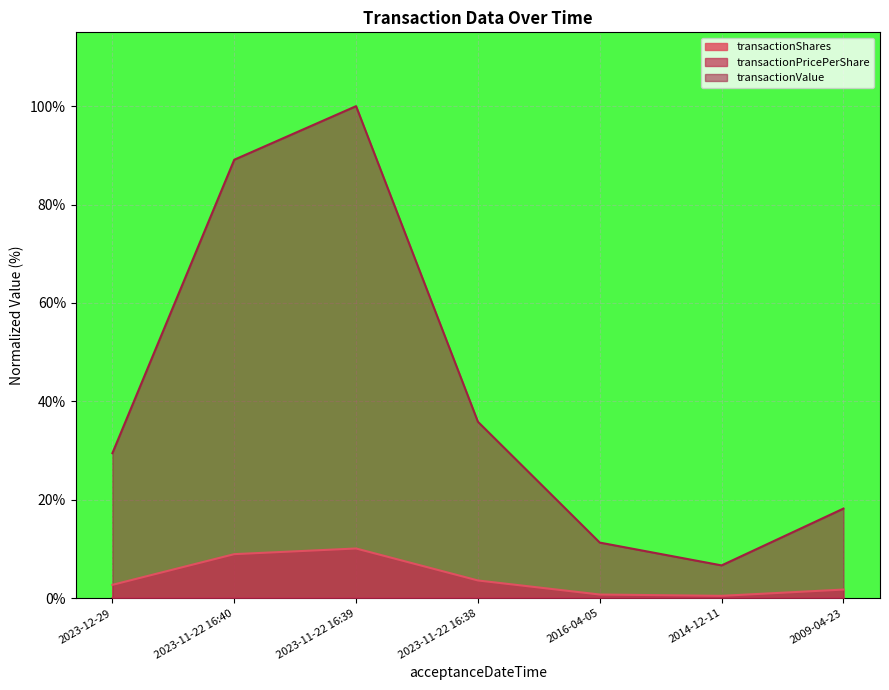

The value of transactionPricePerShare at 2023-11-22 16:40 is 0.0. True or false?

False